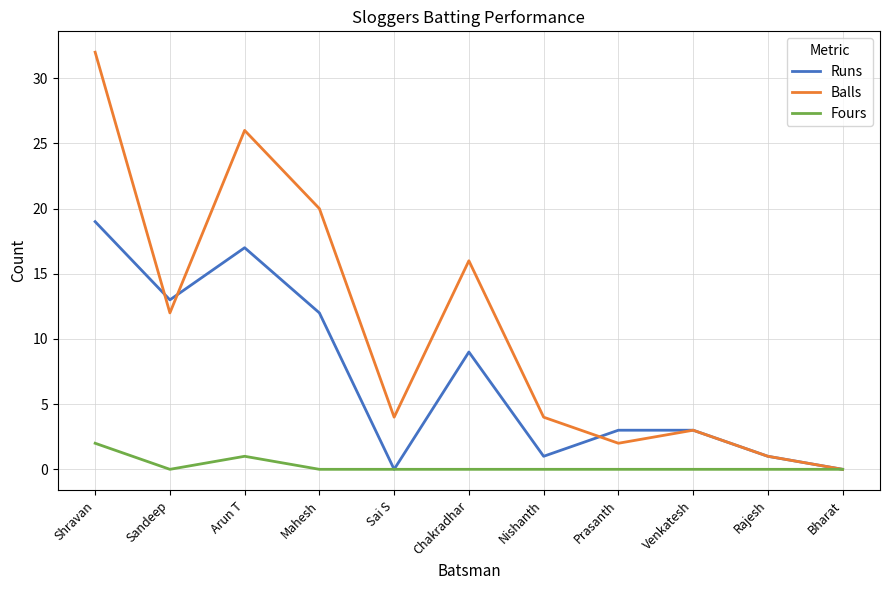

Does the chart display data point markers on the line(s)?

No